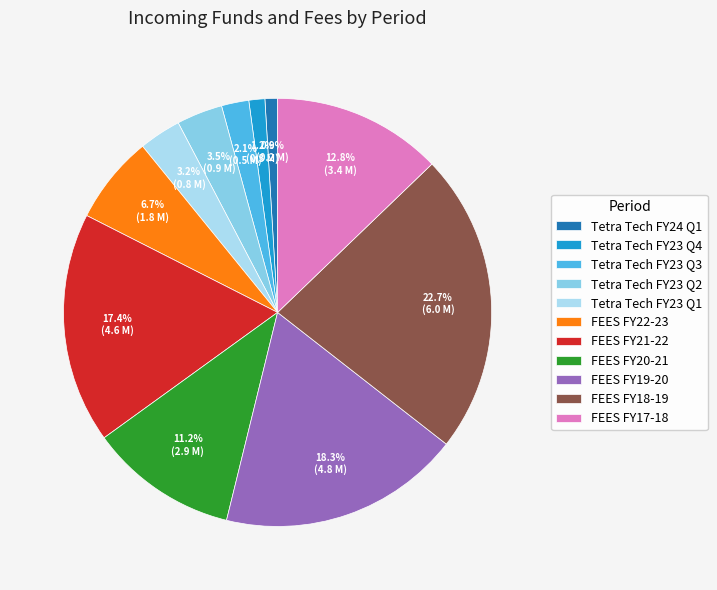

What is the ratio of the value at FEES FY22-23 to the value at FEES FY19-20?

0.4